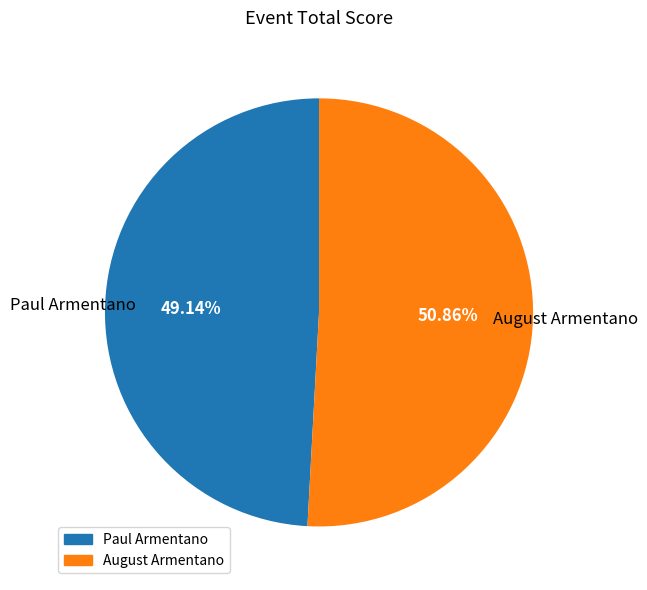

To the nearest percent, what is the difference between the largest and smallest slice percentages?

2%